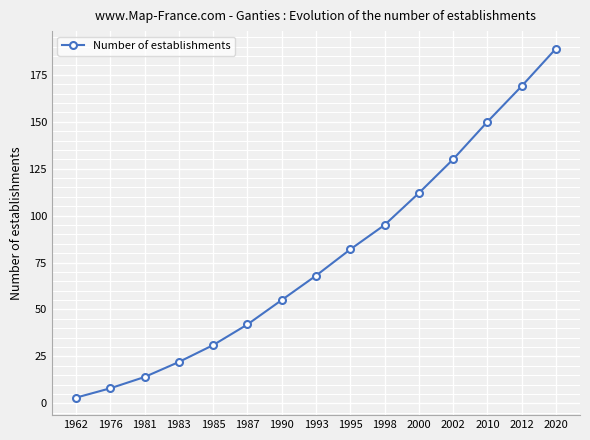

What is the value of the 7th point from the left?

55